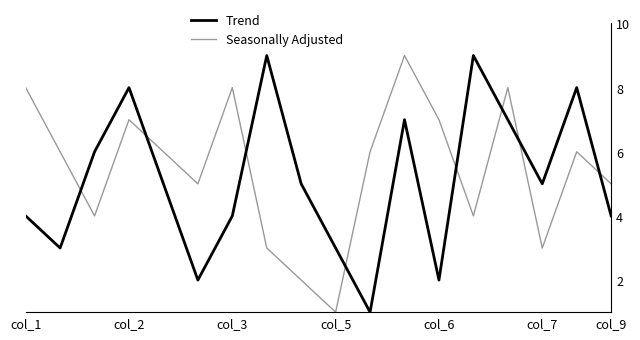

In Seasonally Adjusted, how many points are higher than both neighbors (excluding endpoints)?

5